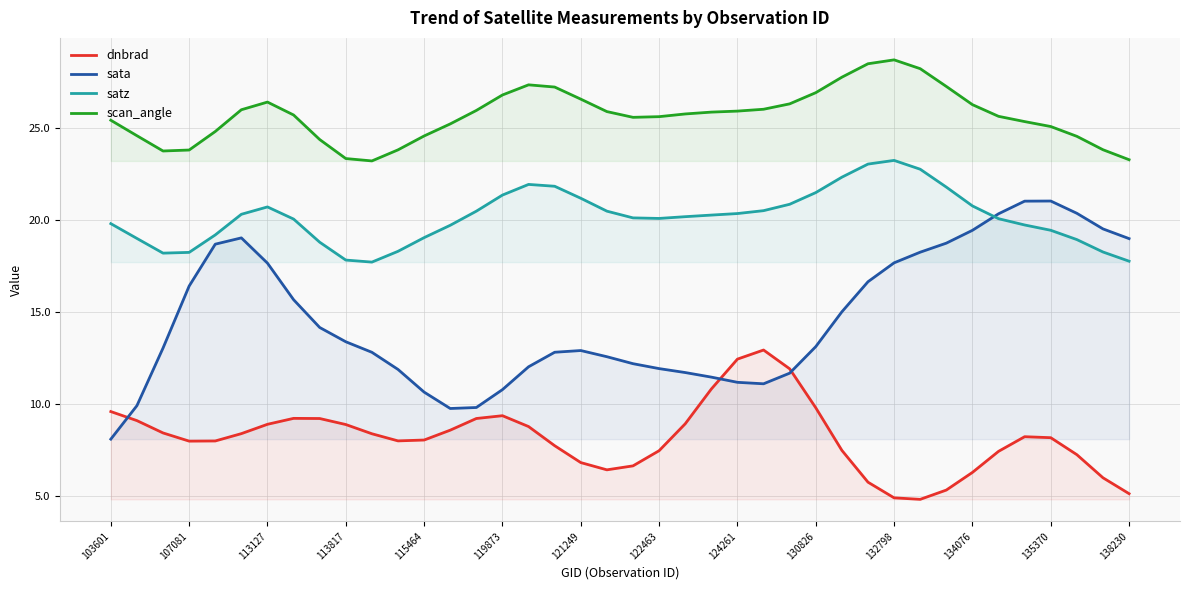

Between 22 and 38, which is larger?

22